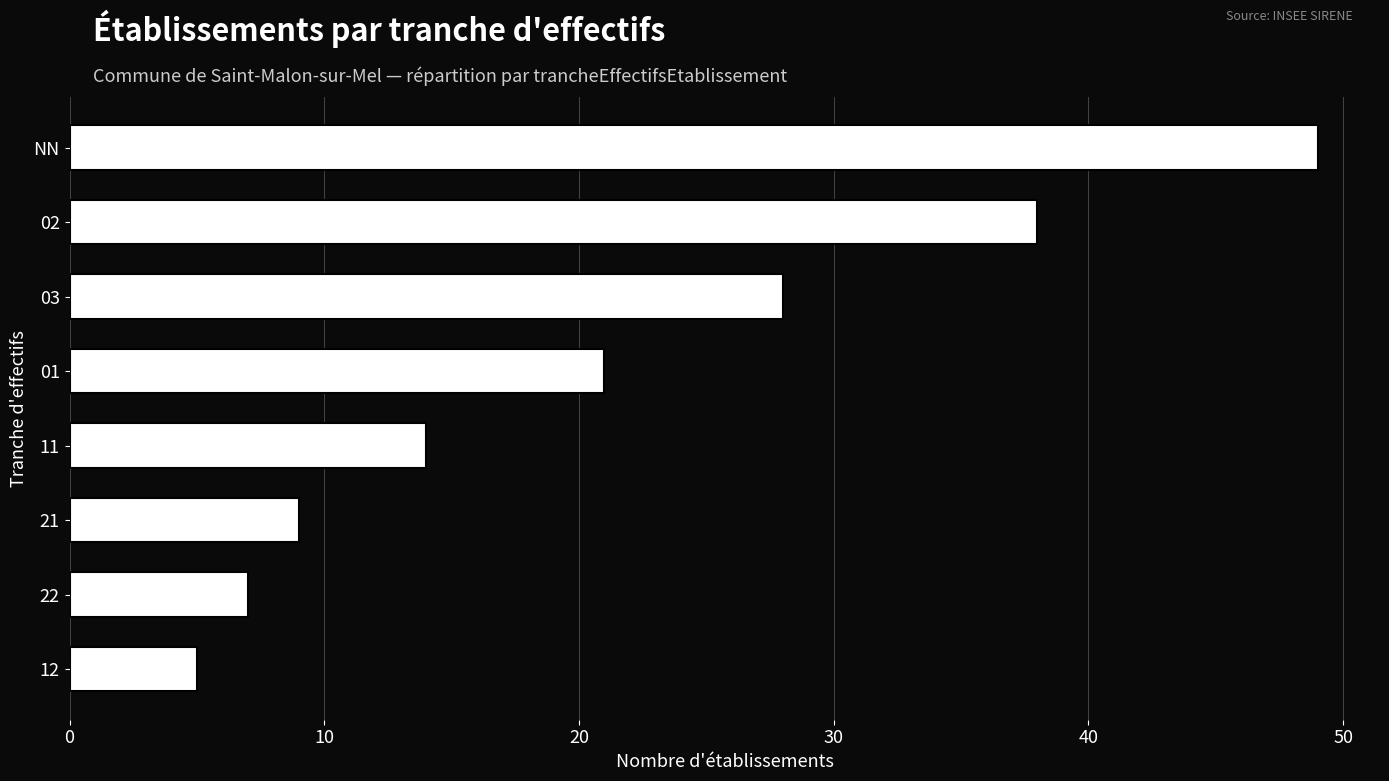

At which label is the value closest to 27?

03